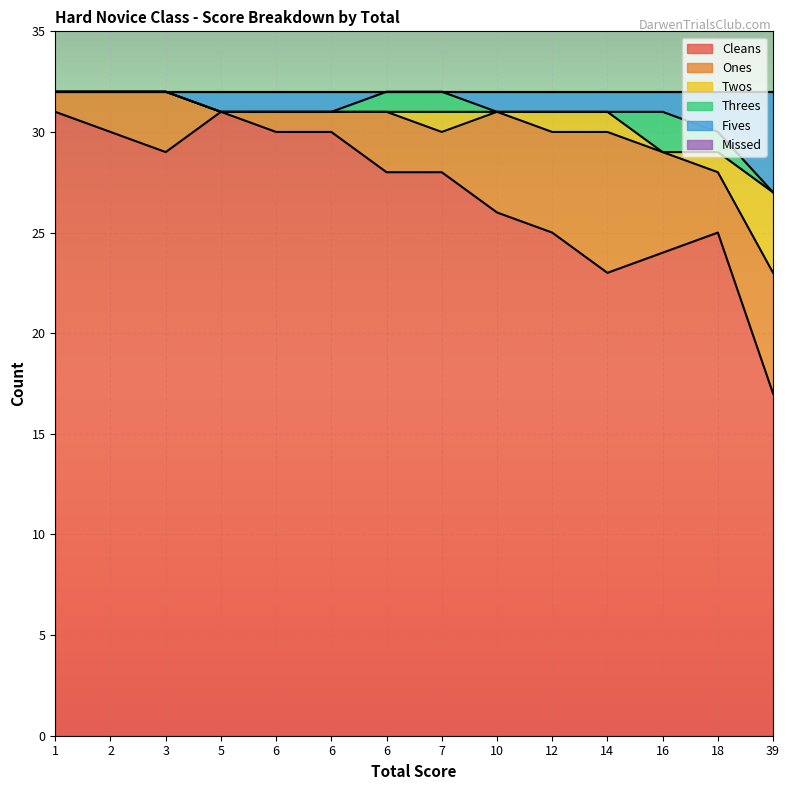

How many categories are shown in the chart?

14